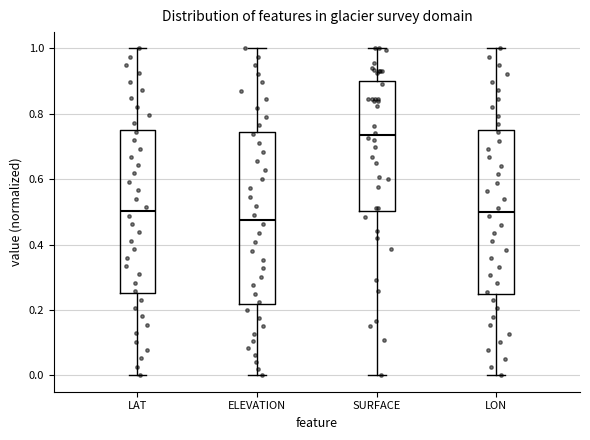

Which box has the highest median line?

SURFACE